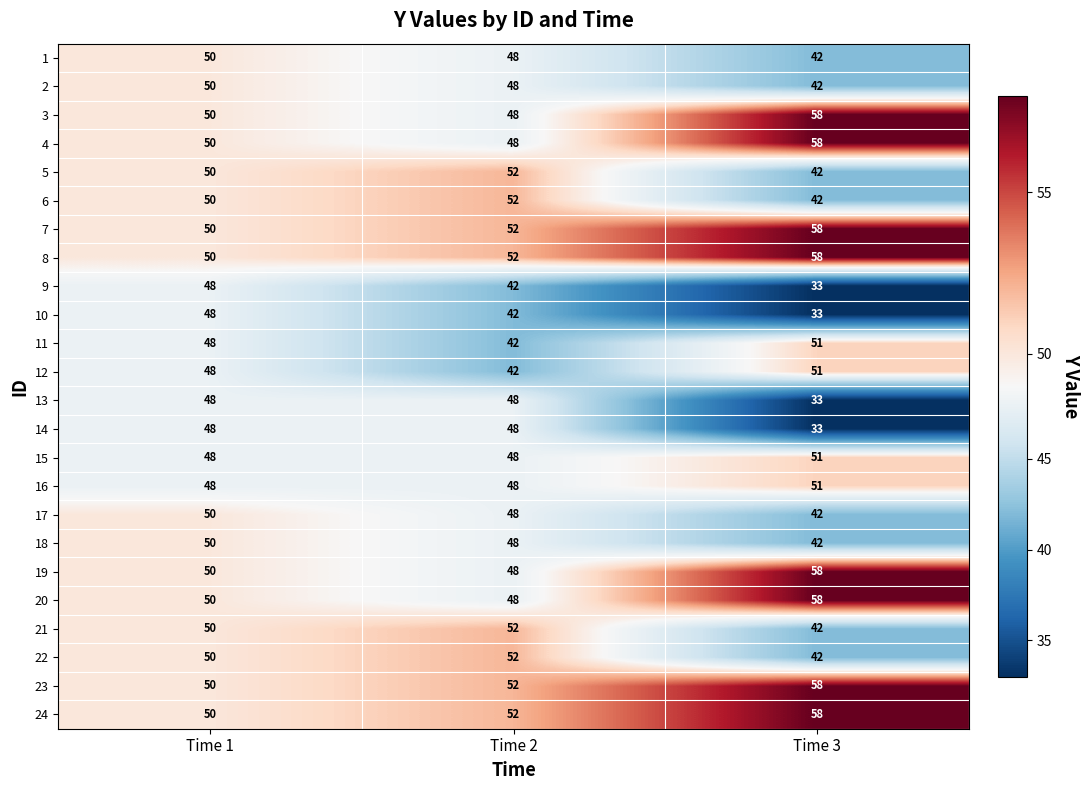

At how many categories does at least one series exceed 40?

3